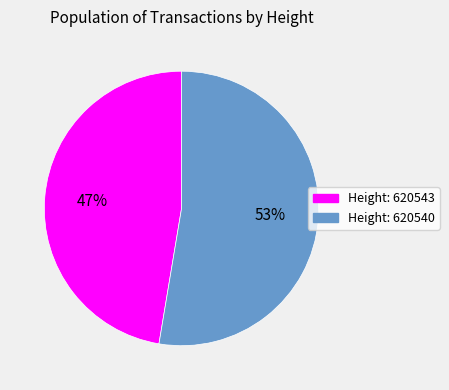

Which category has the biggest portion of the pie?

Height: 620540